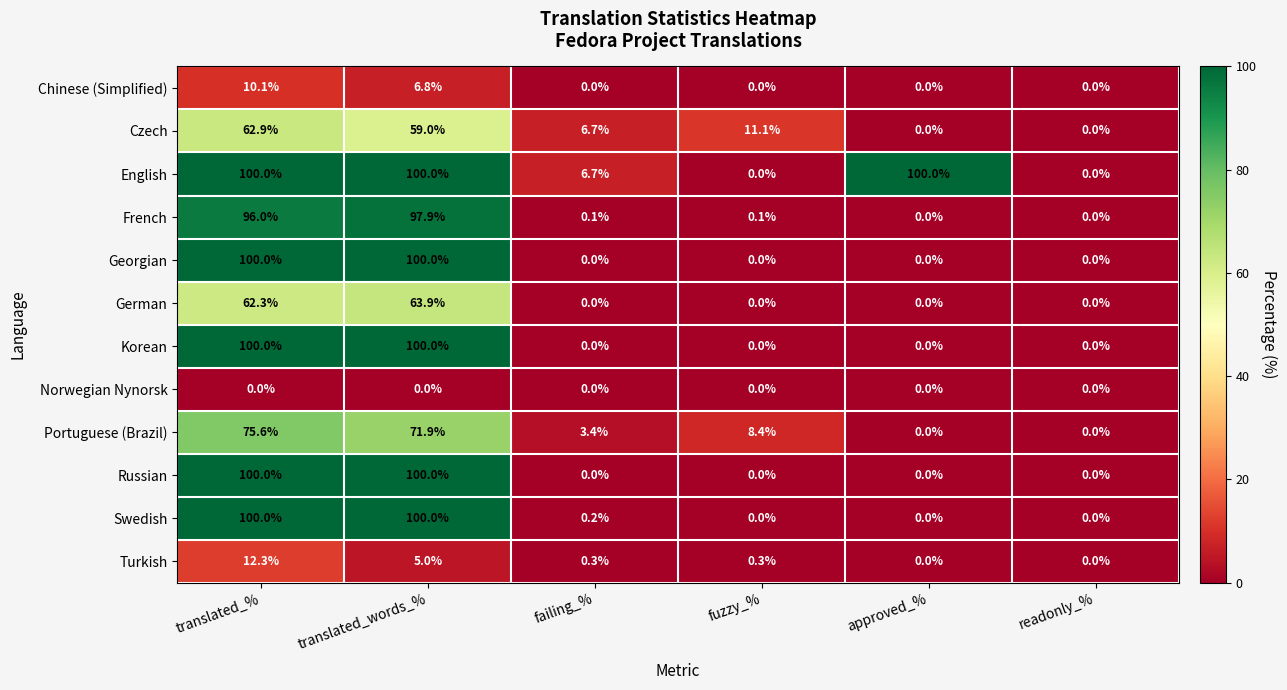

Is the value of English at failing_% greater than the value of Portuguese (Brazil) at translated_words_%?

No